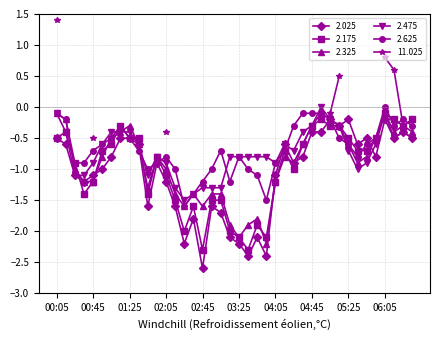

At which category is the sum across all series the highest?

06:05